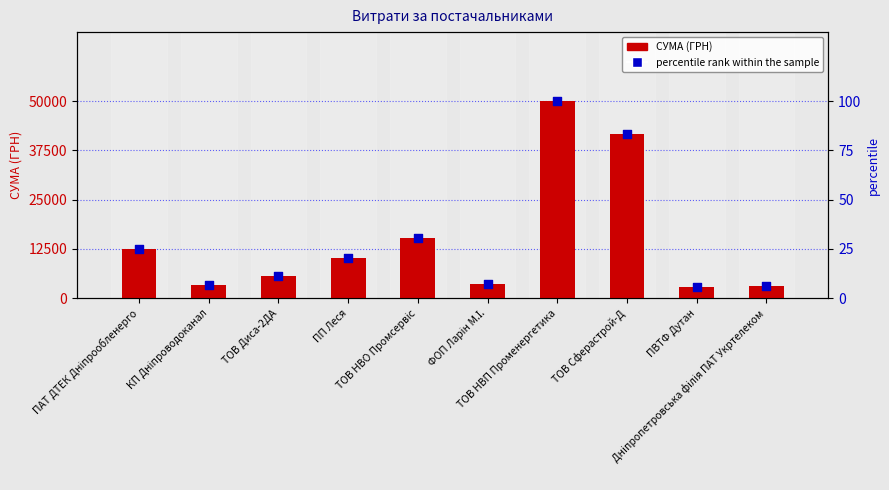

At how many categories does at least one series exceed 39390?

2